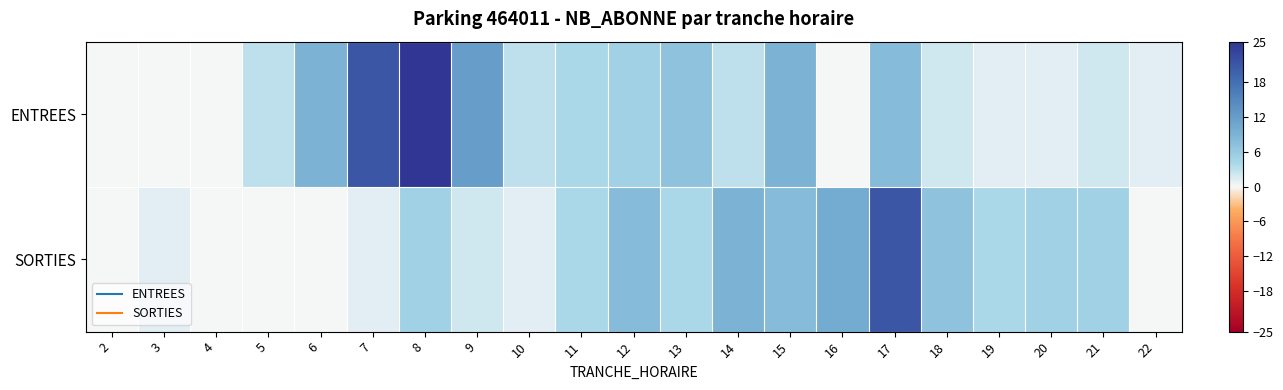

Between 14 and 19, which series saw the biggest shift?

SORTIES